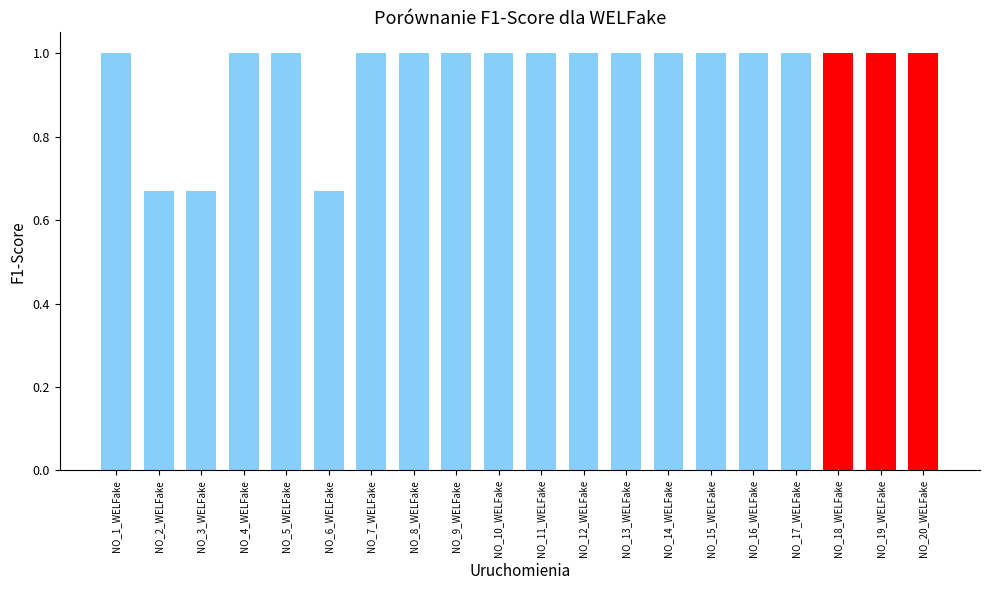

What is the value of the 12th bar from the left?

1.0